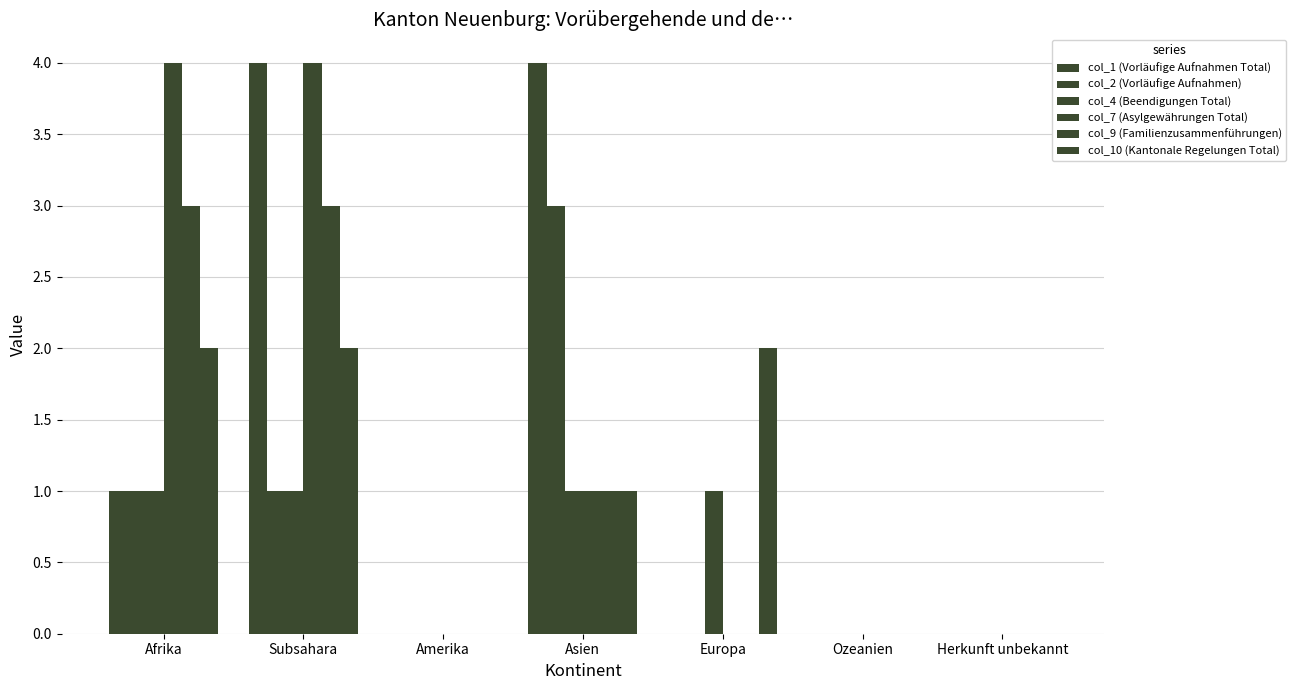

Between Afrika and Europa, which is larger?

Afrika